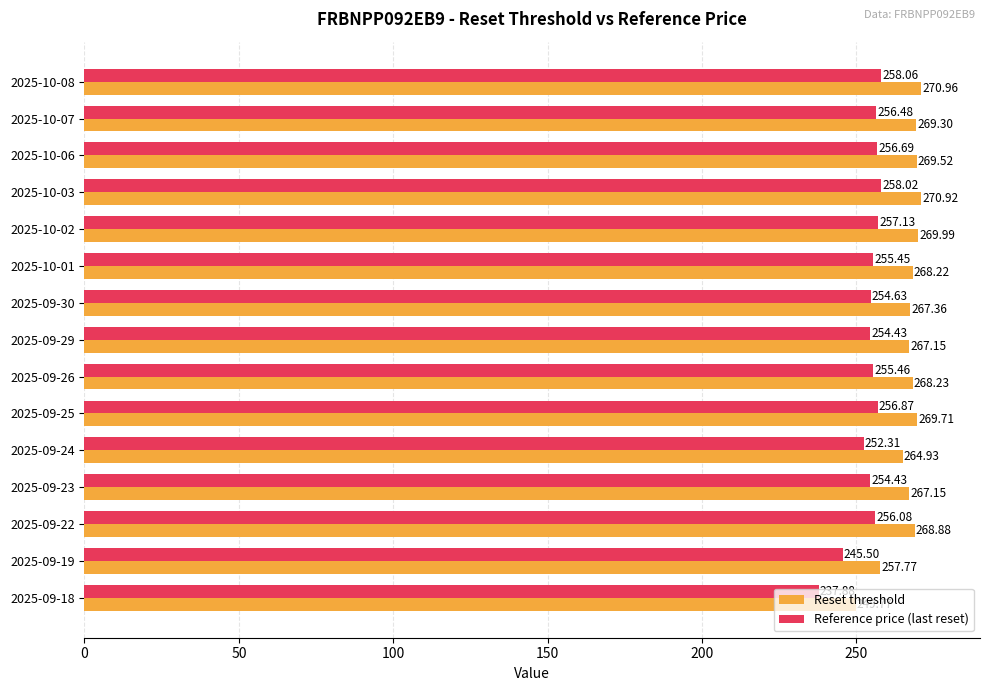

Which series has the largest range (max minus min)?

Reset threshold